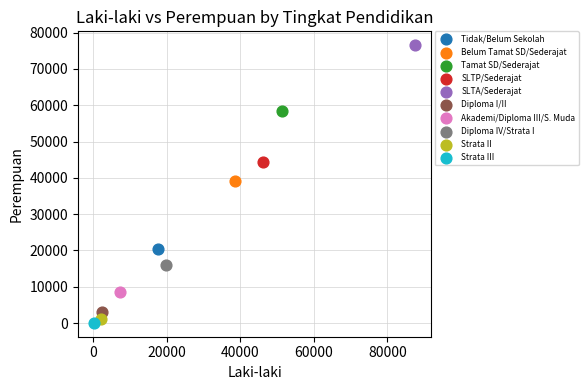

What are all the series names shown in the legend?

Tidak/Belum Sekolah, Belum Tamat SD/Sederajat, Tamat SD/Sederajat, SLTP/Sederajat, SLTA/Sederajat, Diploma I/II, Akademi/Diploma III/S. Muda, Diploma IV/Strata I, Strata II, Strata III